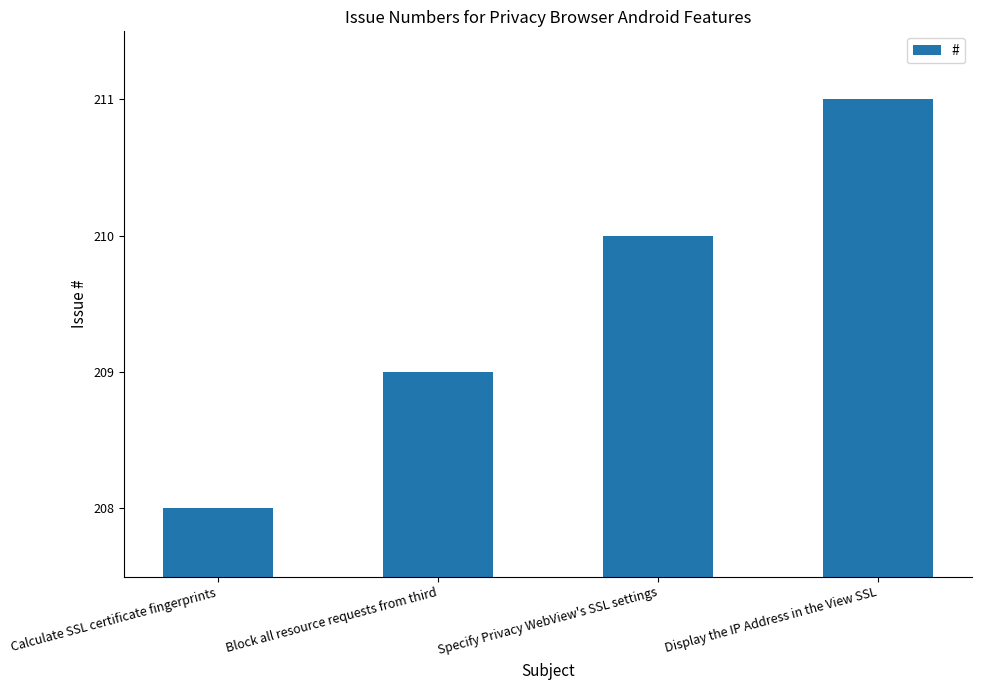

Is it true that the value at Display the IP Address in the View SSL is 211?

True